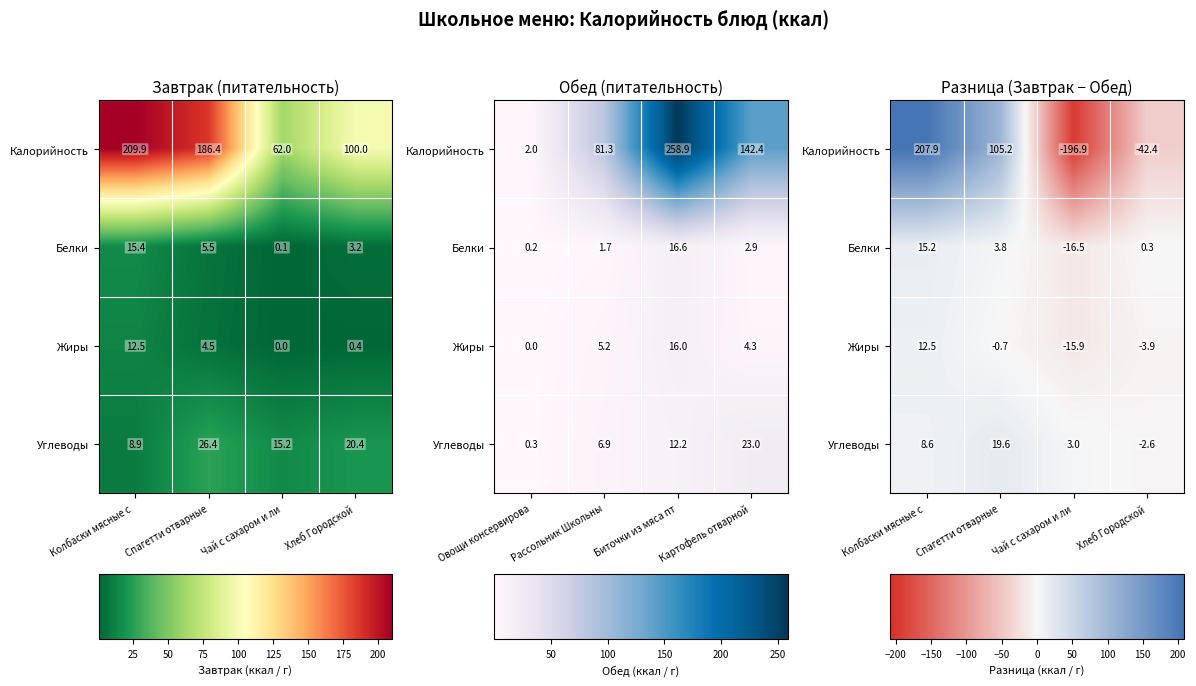

Rank the categories by Жиры value from highest to lowest.

Колбаски мясные с, Спагетти отварные, Хлеб Городской, Чай с сахаром и ли